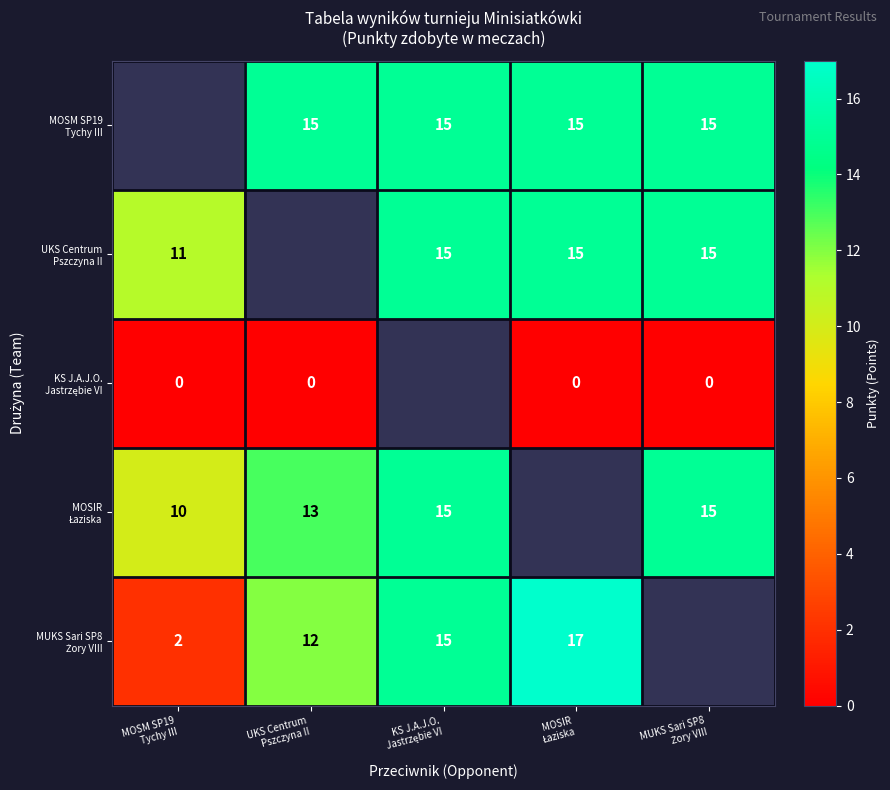

Which series changed the most between UKS Centrum Pszczyna II and MOSIR Łaziska?

MUKS Sari SP8 Żory VIII